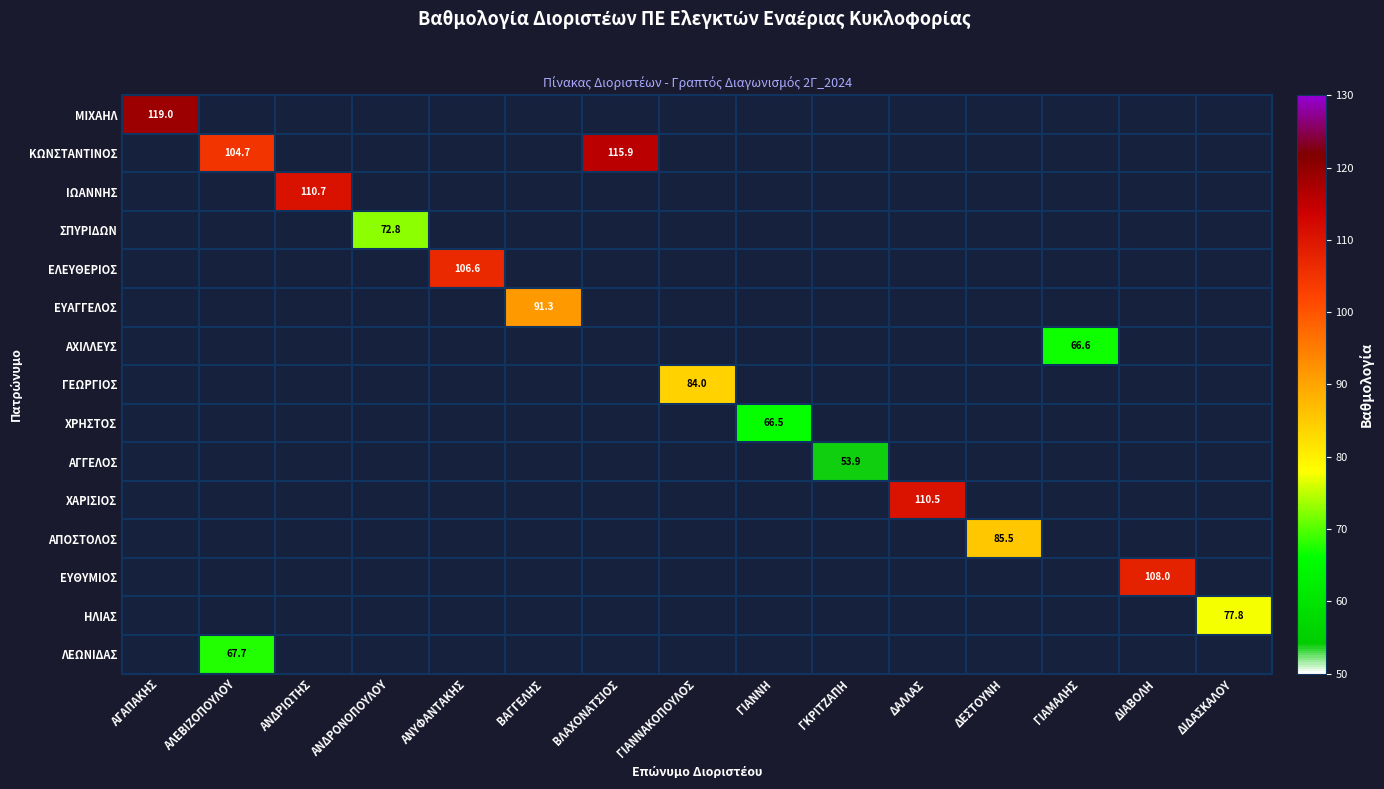

How many data points does each series have?

15